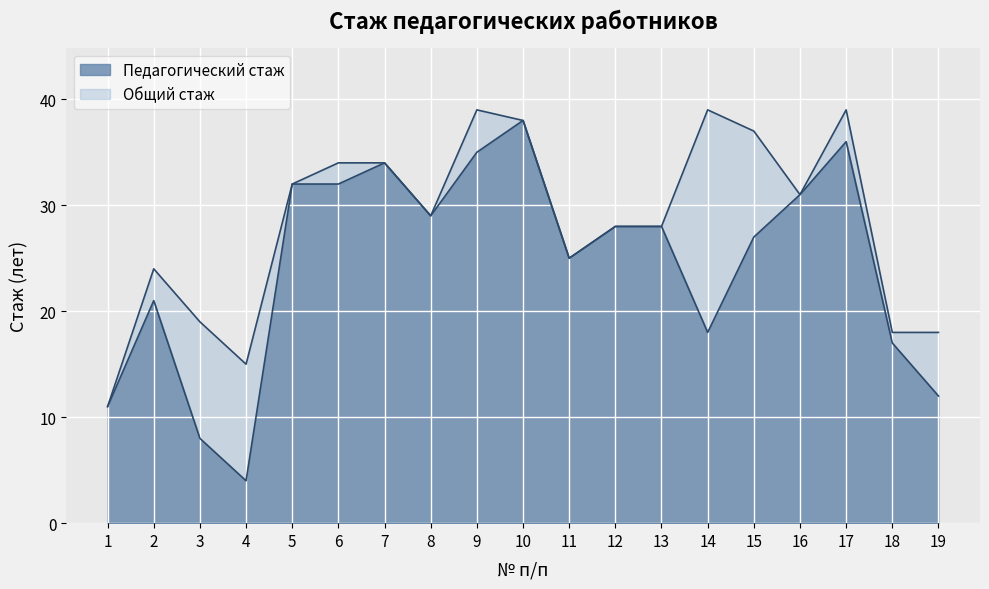

Where is Педагогический стаж nearest to the value 21?

2